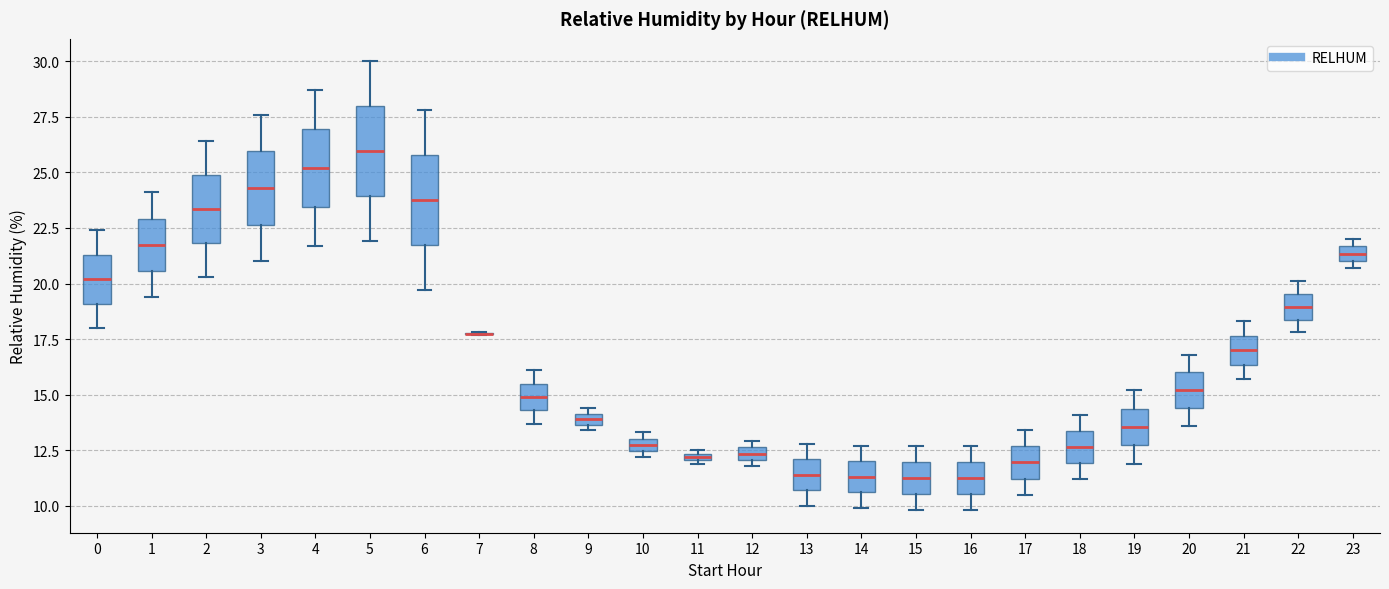

Where is the lower edge of the box at x = 14 on the y-axis? The values are not printed on the chart, so give them approximately, as read against the axis.

10.5